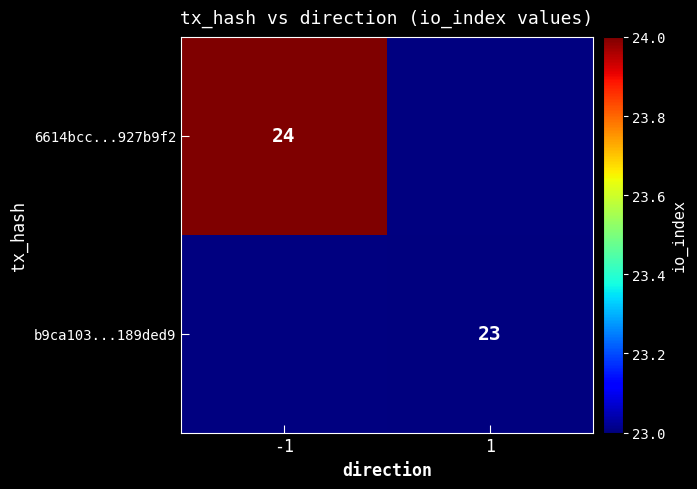

The value of b9ca103...189ded9 at 1 is 31. True or false?

False